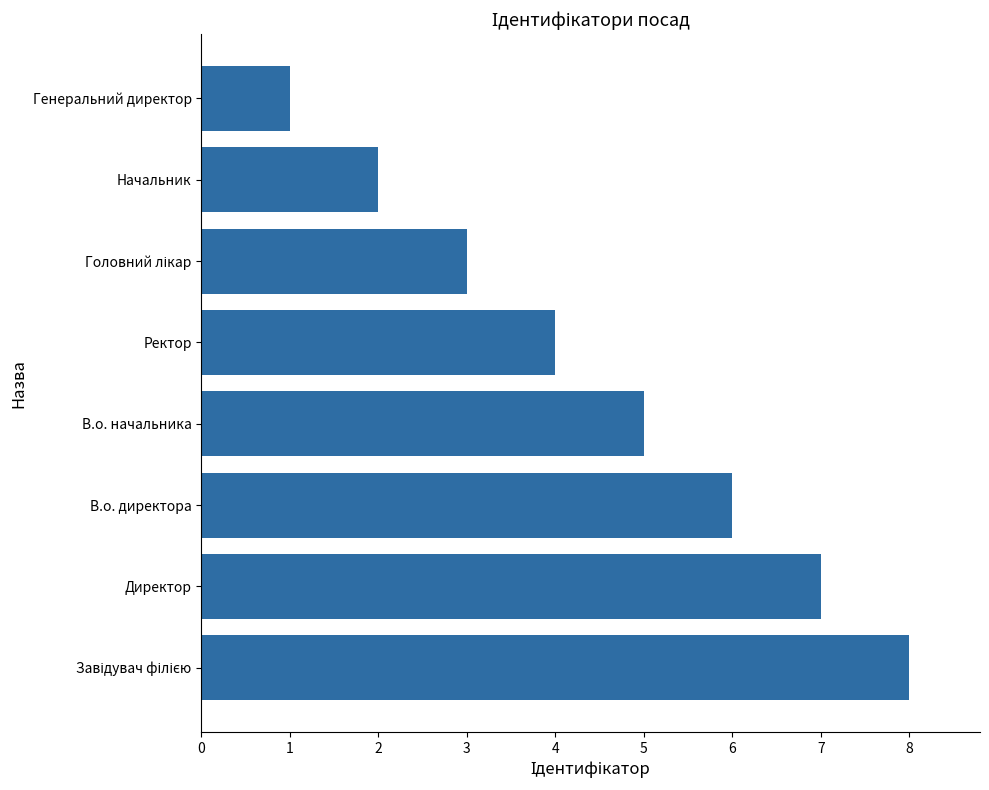

Is it true that the value at Начальник is 2?

True